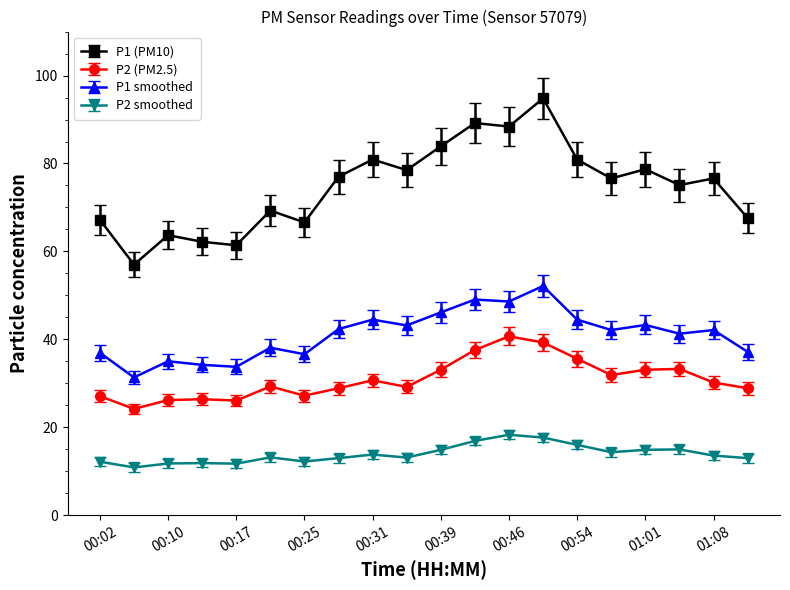

True or false: P2 smoothed and P1 smoothed intersect in this chart.

False